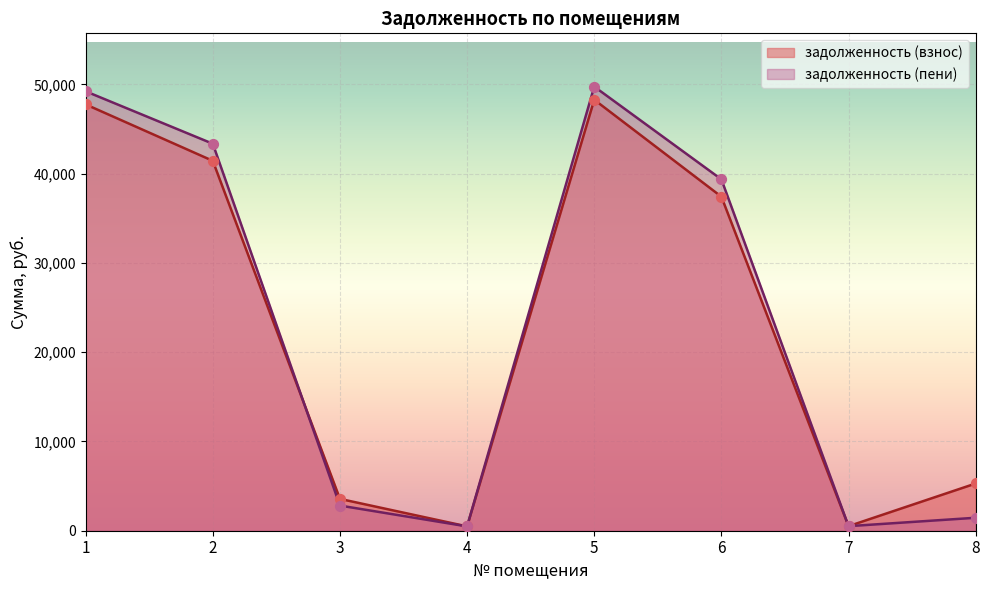

Which series has the largest total across all categories?

задолженность (пени)